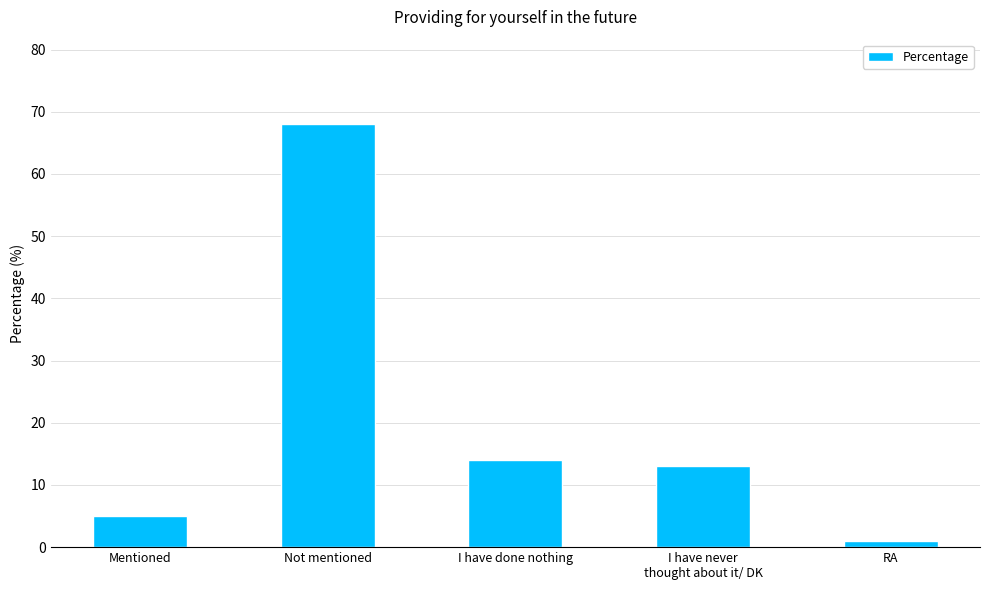

How many series are shown in this chart?

1